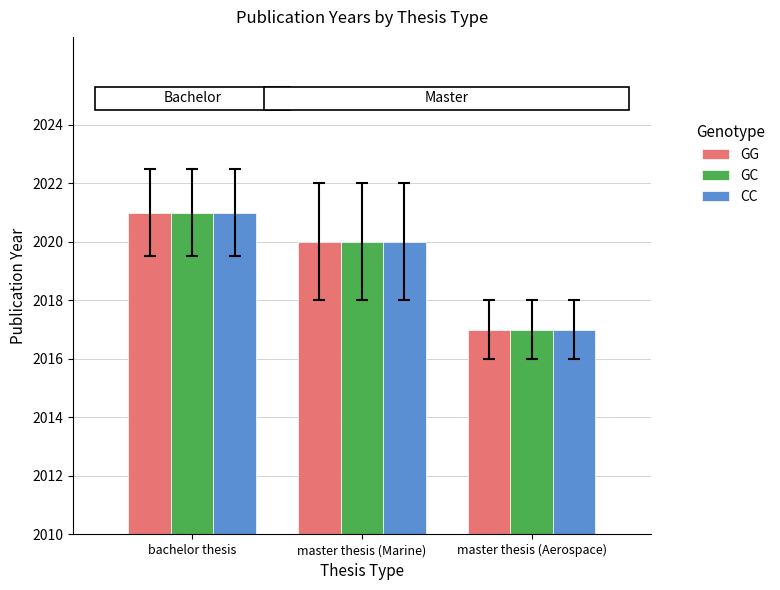

List the labels in order of CC value, largest first.

bachelor thesis, master thesis (Marine), master thesis (Aerospace)